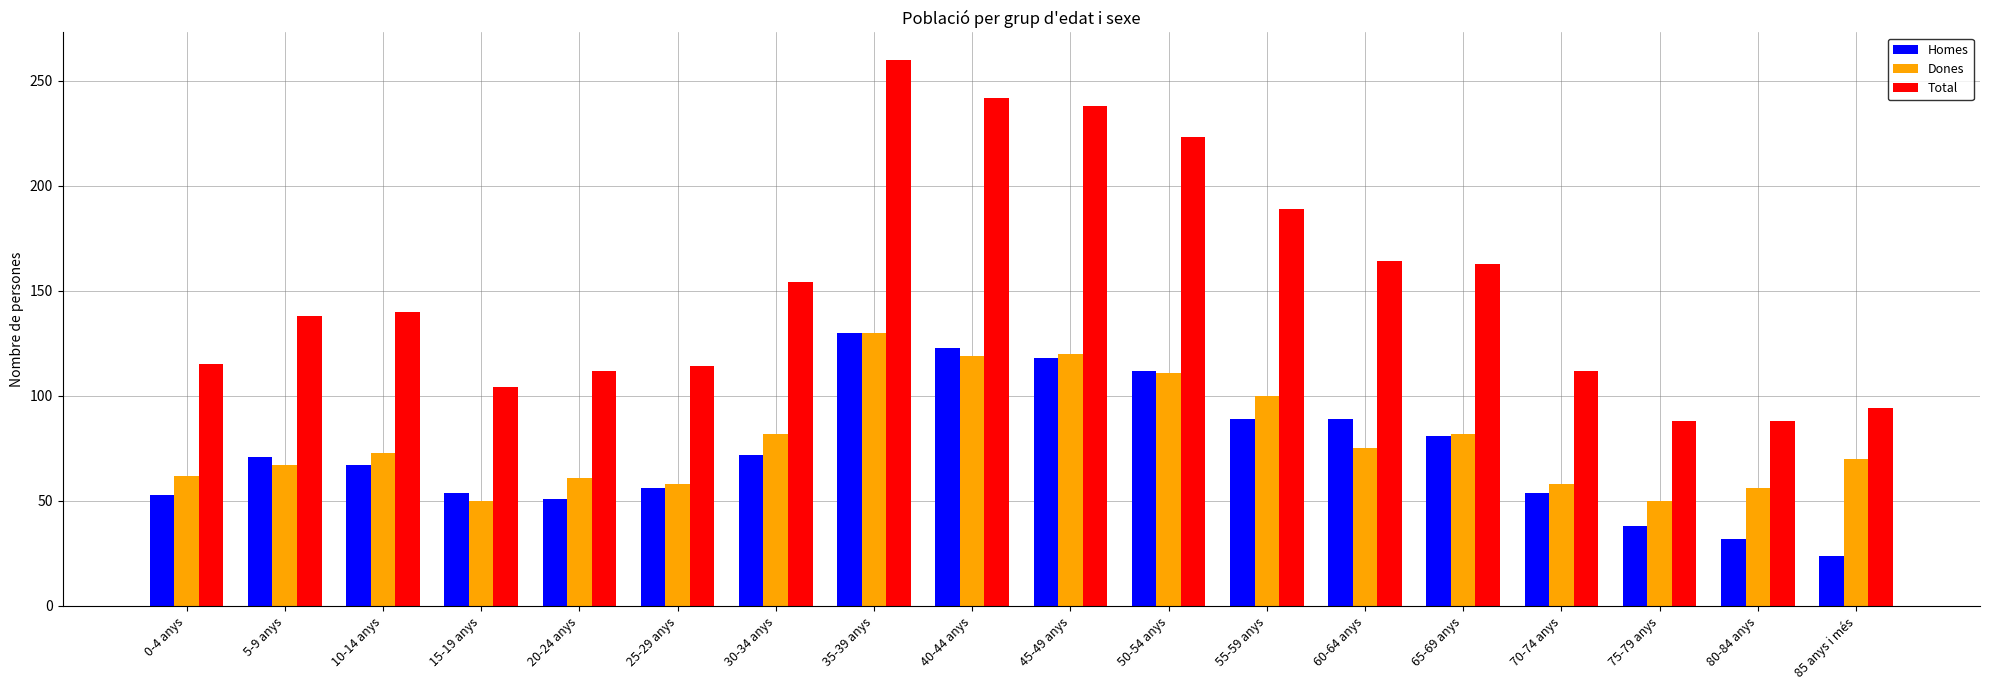

What is the sum of the Homes values at 80-84 anys and 55-59 anys?

121